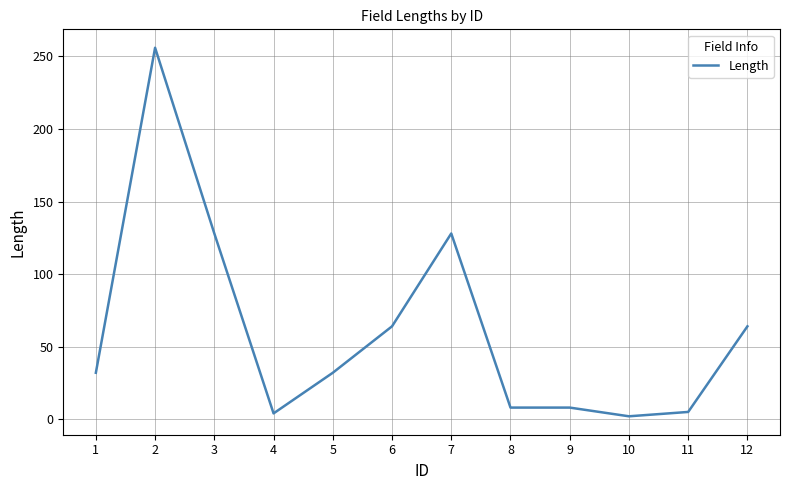

True or false: the data shows 8 at 9.

True